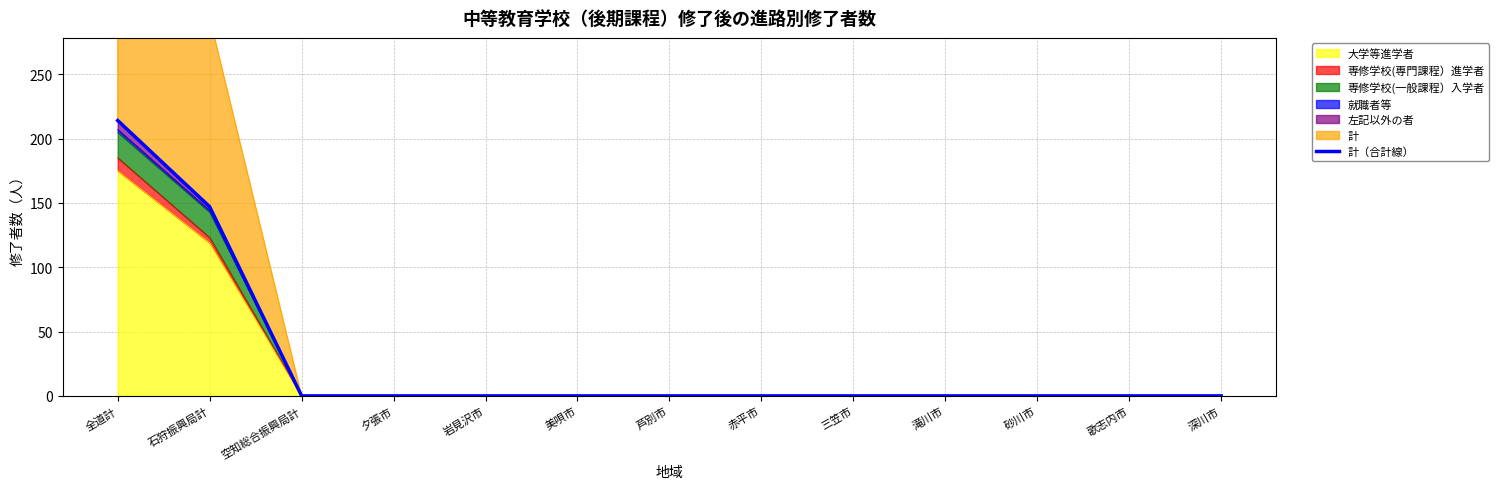

What position from the left is 夕張市?

4